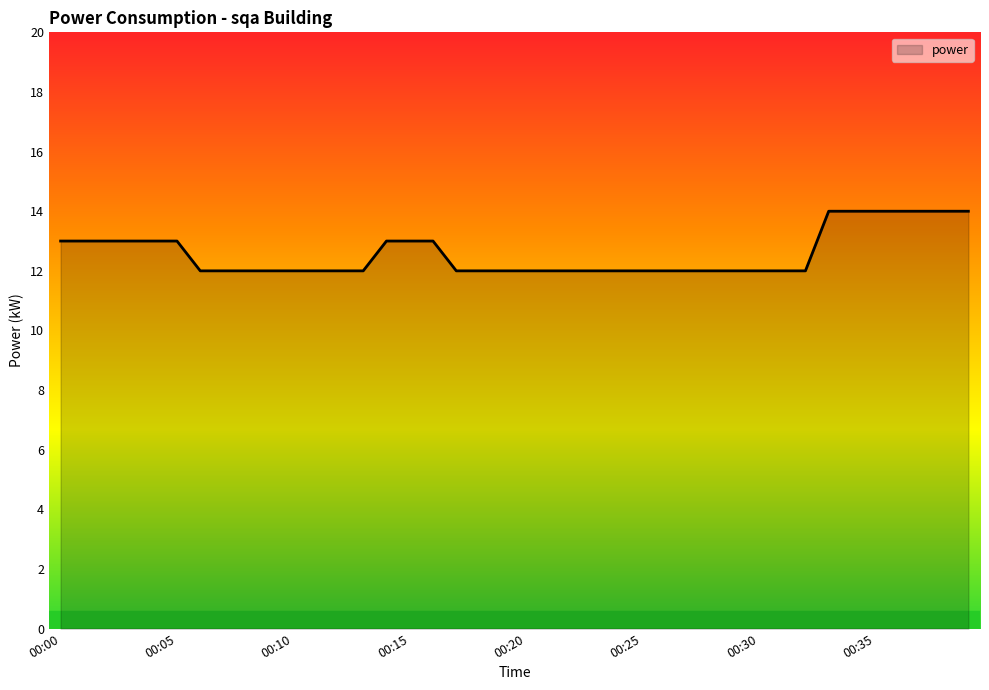

What is the greatest value displayed?

14